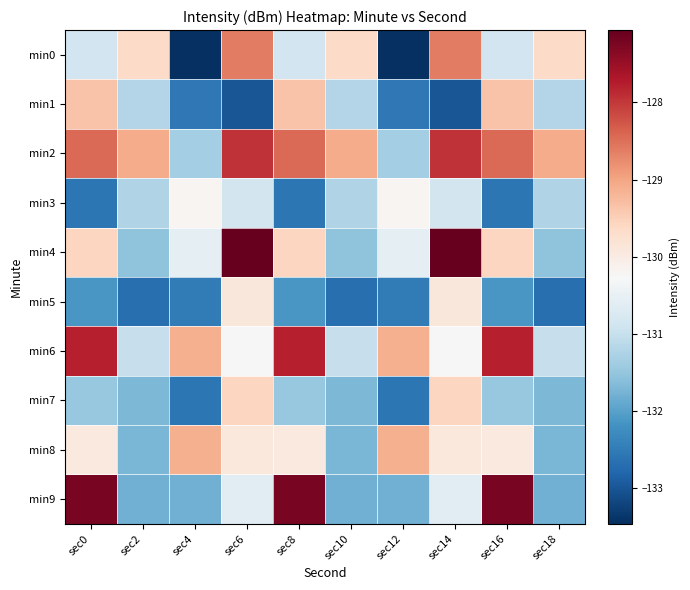

What is the spread (max minus min) of values at sec14?

5.9